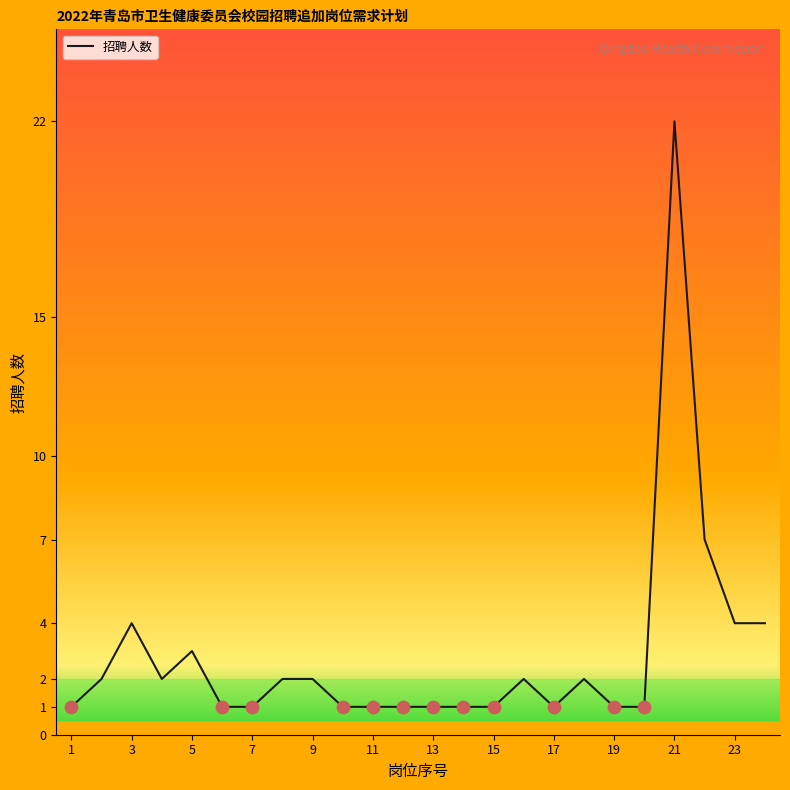

What is the difference between the maximum and minimum values?

21